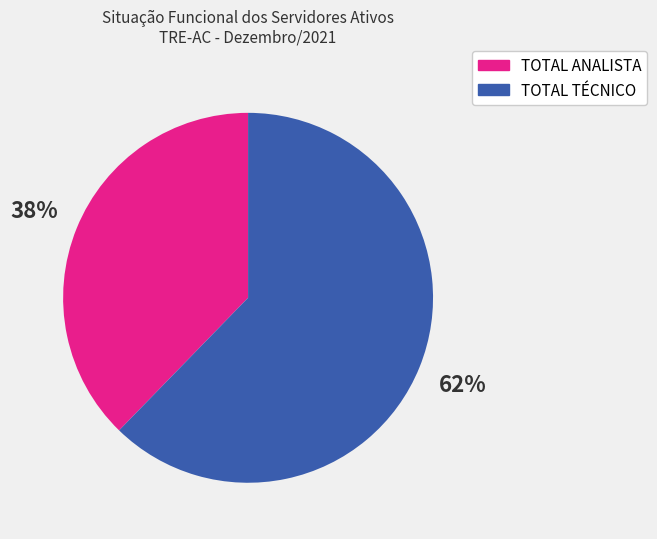

How many segments does this pie chart have?

2